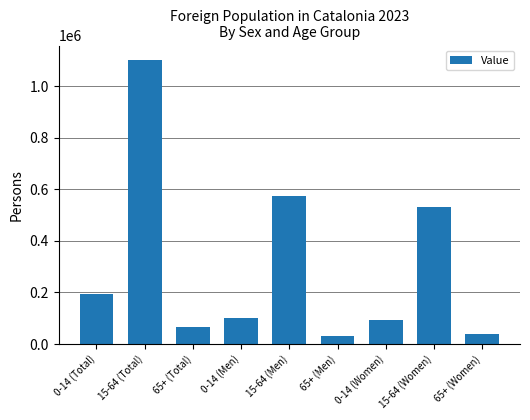

Reading right to left, list all the values displayed in this chart.

37352	530153	93268	29262	572551	99395	66614	1102704	192663